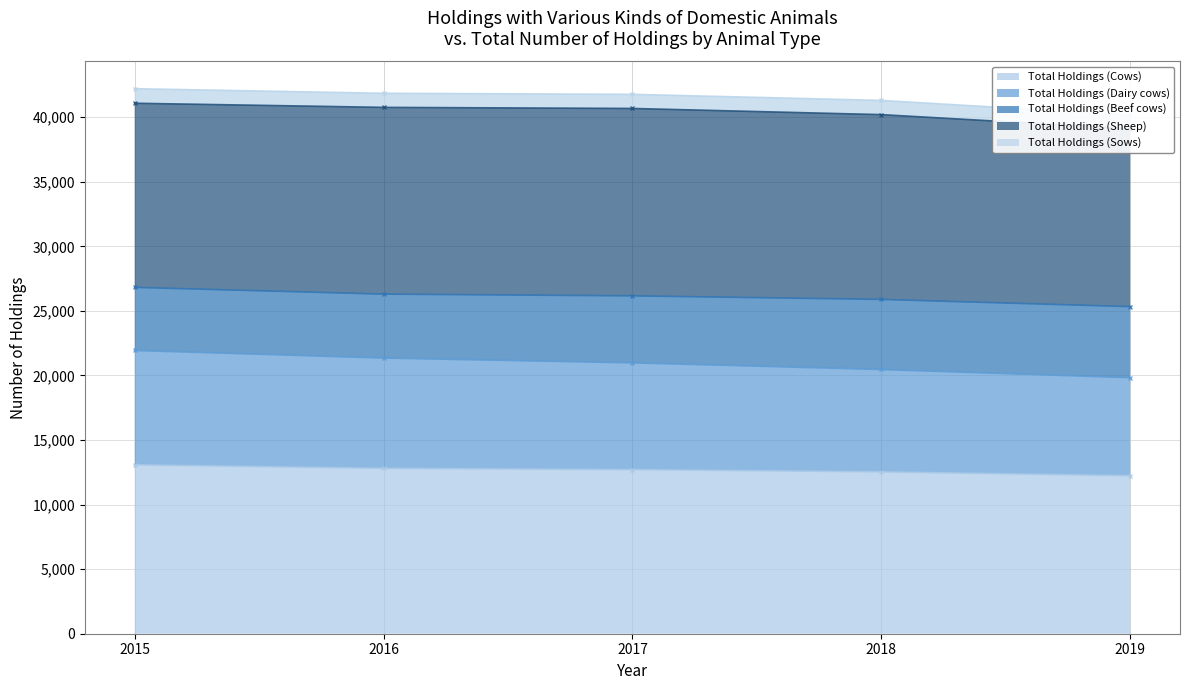

What is the difference between the highest and lowest values at 2016?

29047